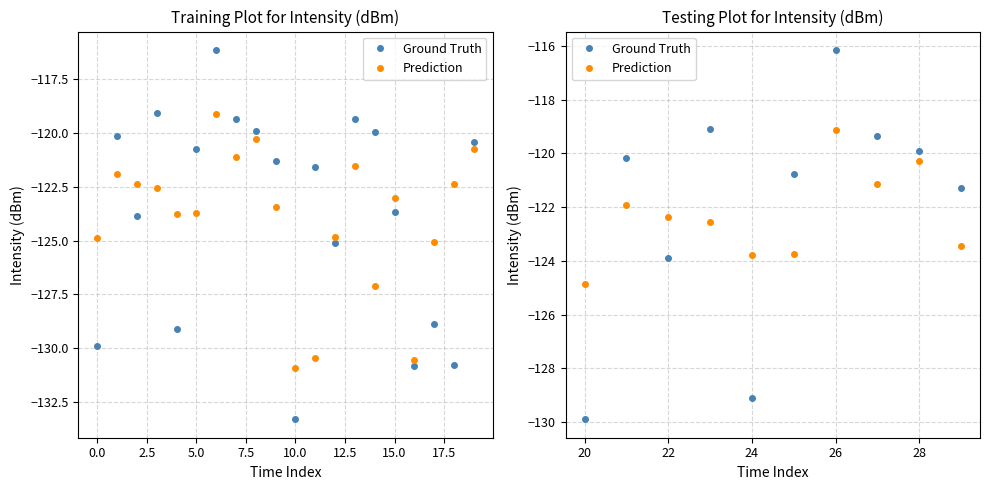

What is the sum of the Ground Truth values at 26 and 24?

-245.3